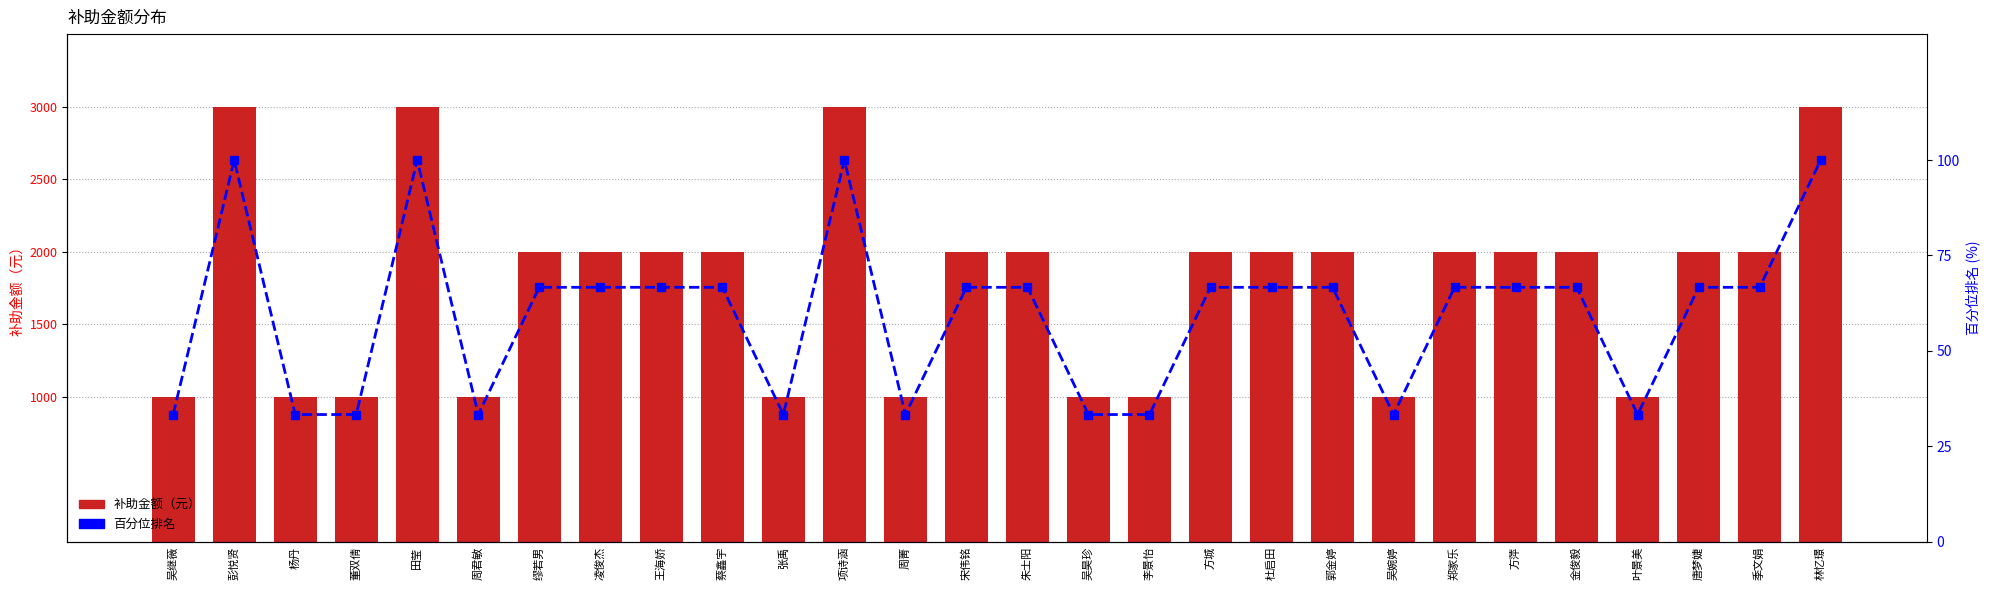

What is the average value of the 补助金额（元） series?

1785.7